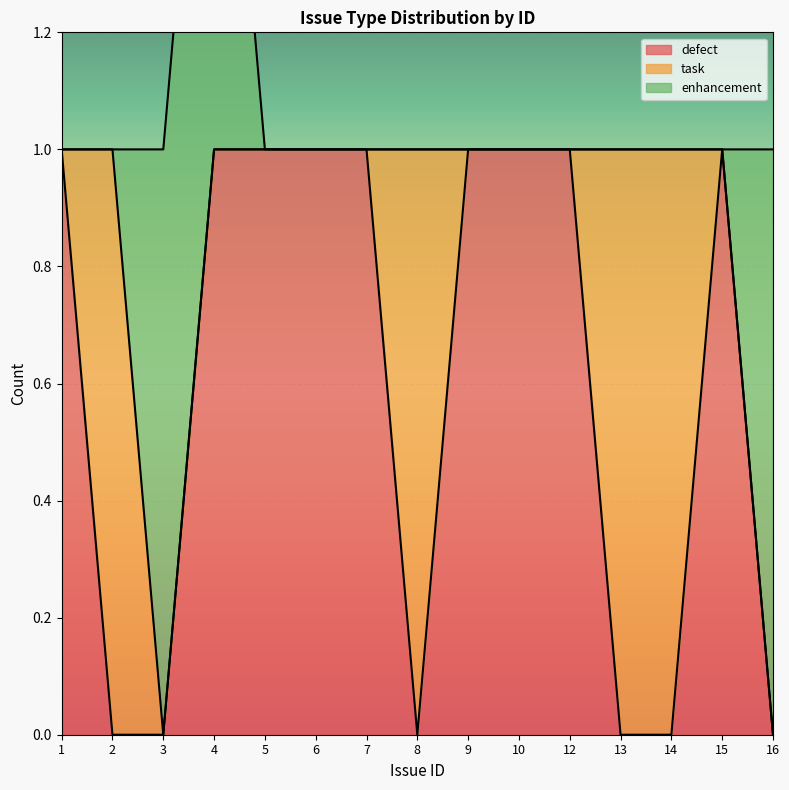

What is the maximum value for enhancement?

1